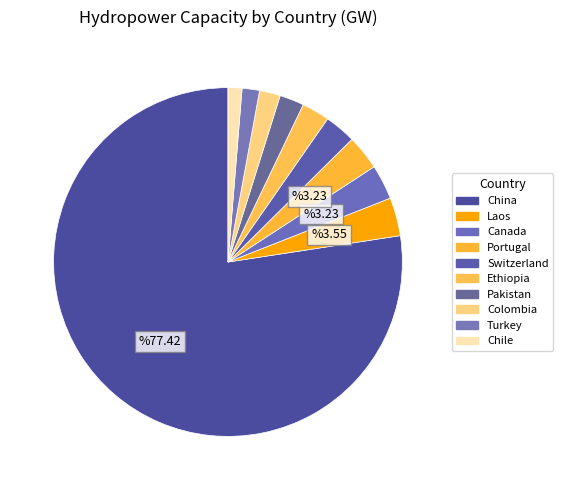

Is Ethiopia the majority of the pie?

No